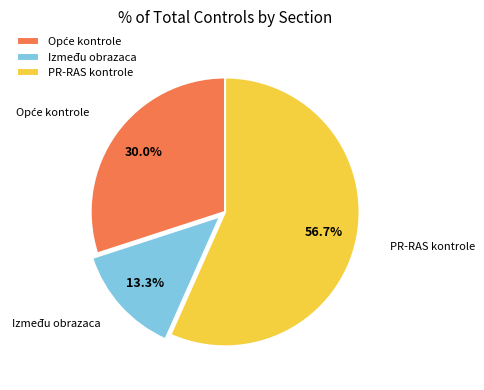

What percentage is NOT represented by PR-RAS kontrole?

43.3%